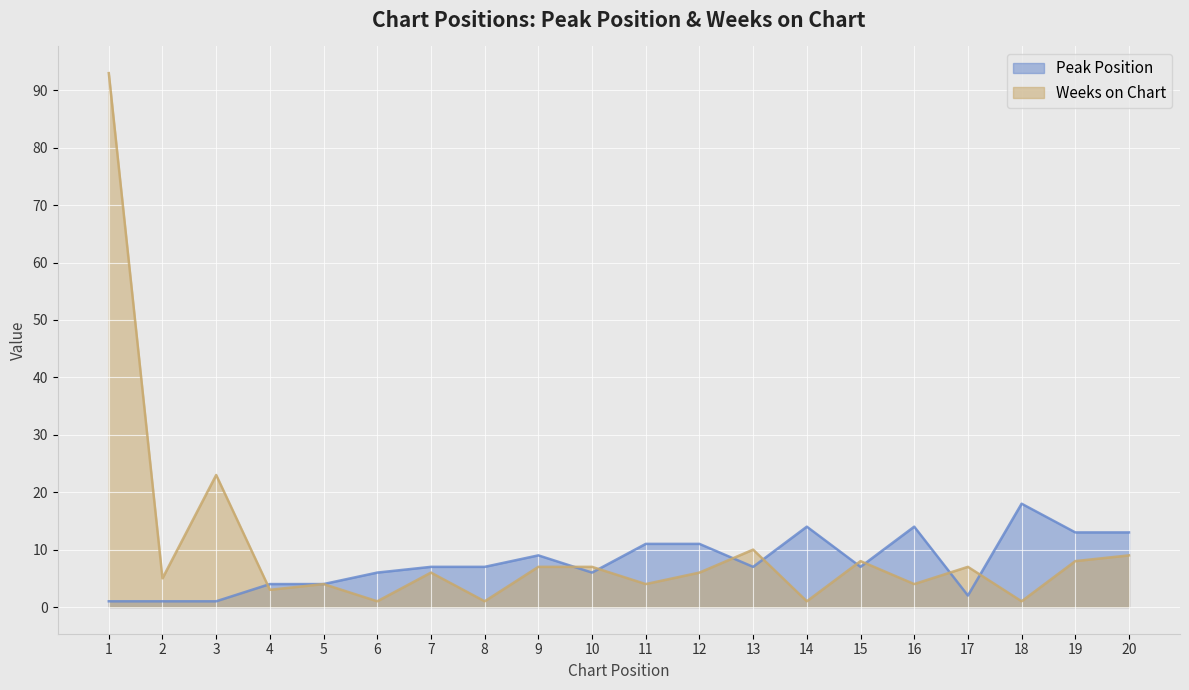

Where is the first local minimum for Weeks on Chart?

2